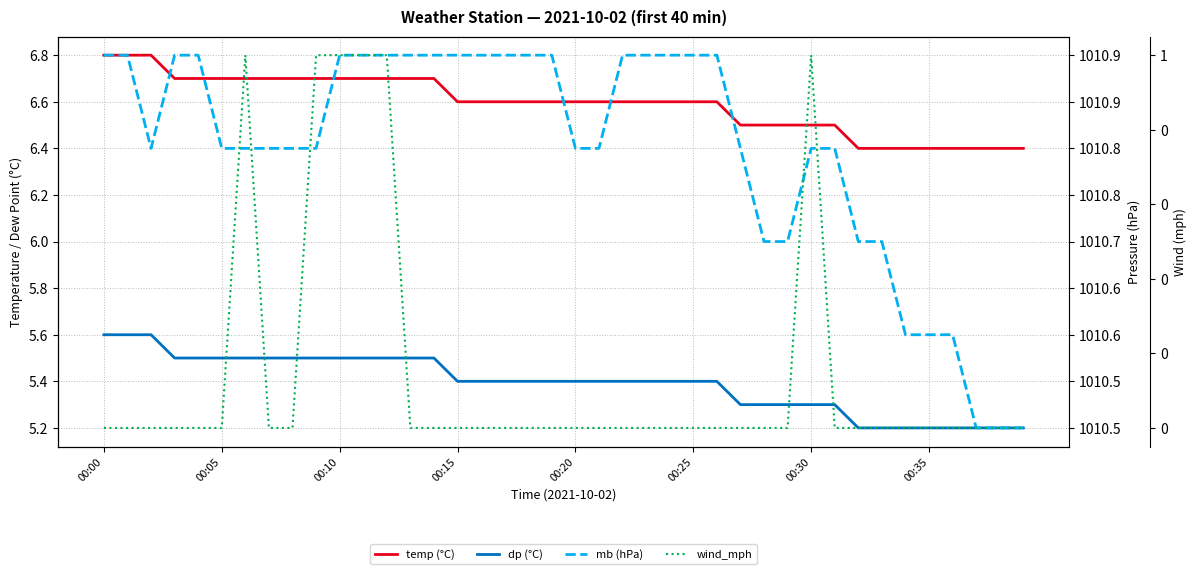

True or false: mb (hPa) and temp (°C) cross at least once.

False